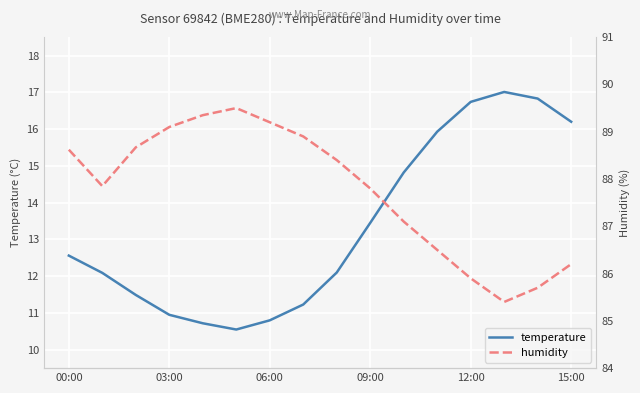

True or false: temperature has a value of 13.4 at 09:00.

True